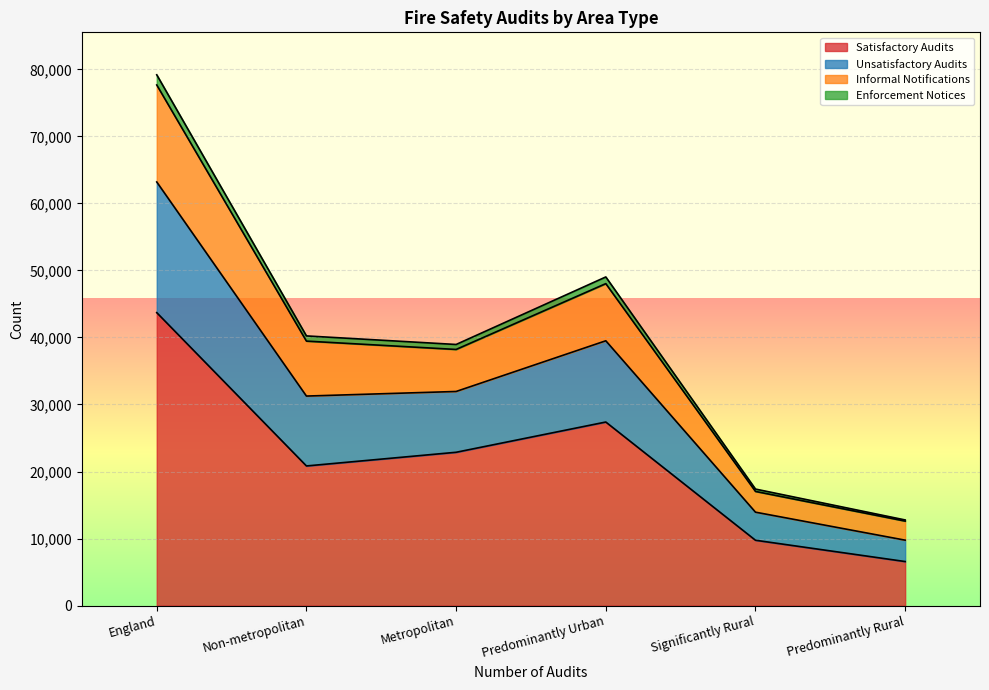

Which category has the highest value across all series?

England